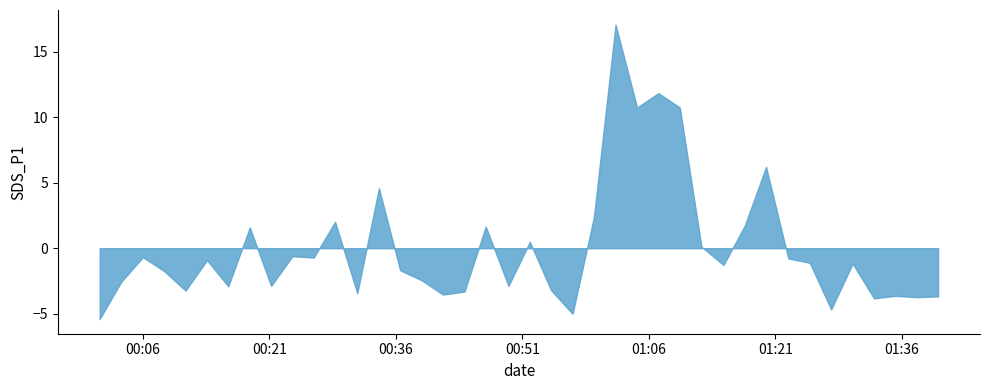

What is the minimum value shown in the chart?

-5.4